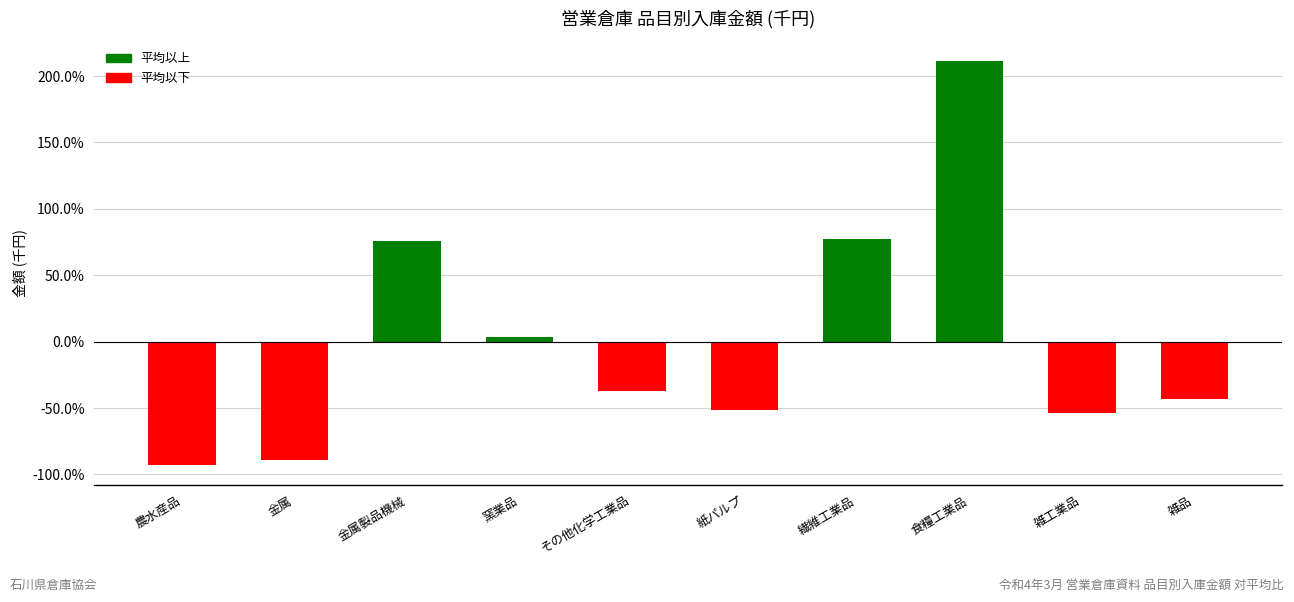

How many distinct data groups are displayed?

1